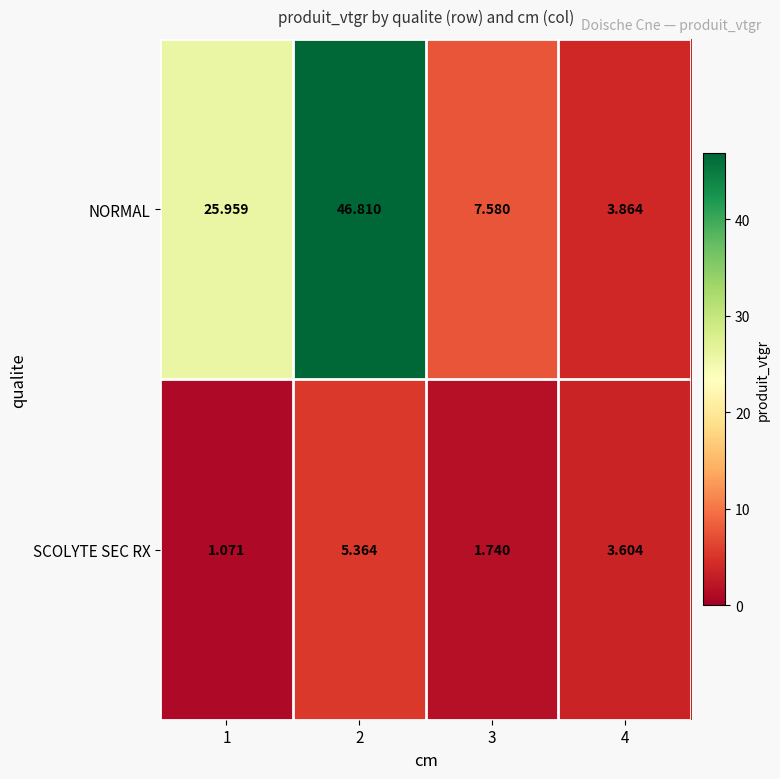

Rank the series by their maximum value, from lowest to highest.

SCOLYTE SEC RX, NORMAL